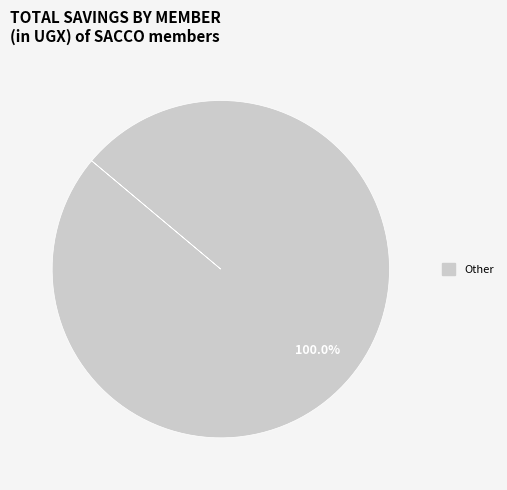

Is there any slice that represents more than half of the pie?

Yes